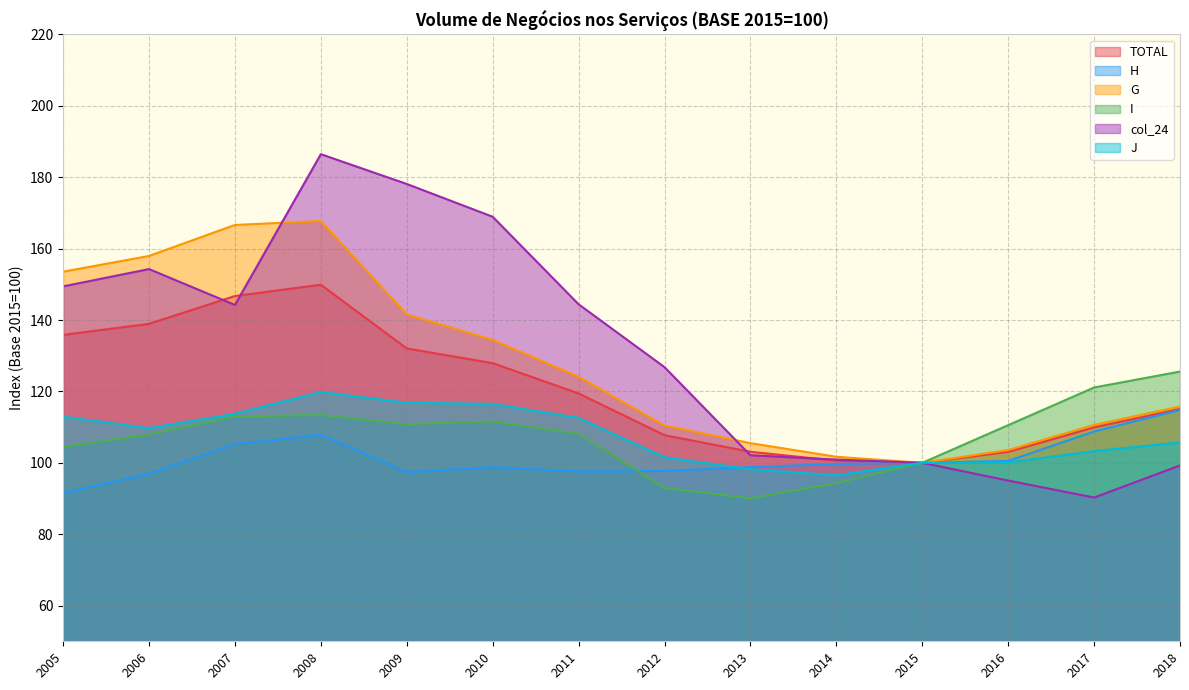

Rank the series by their maximum value, from lowest to highest.

H, J, I, TOTAL, G, col_24